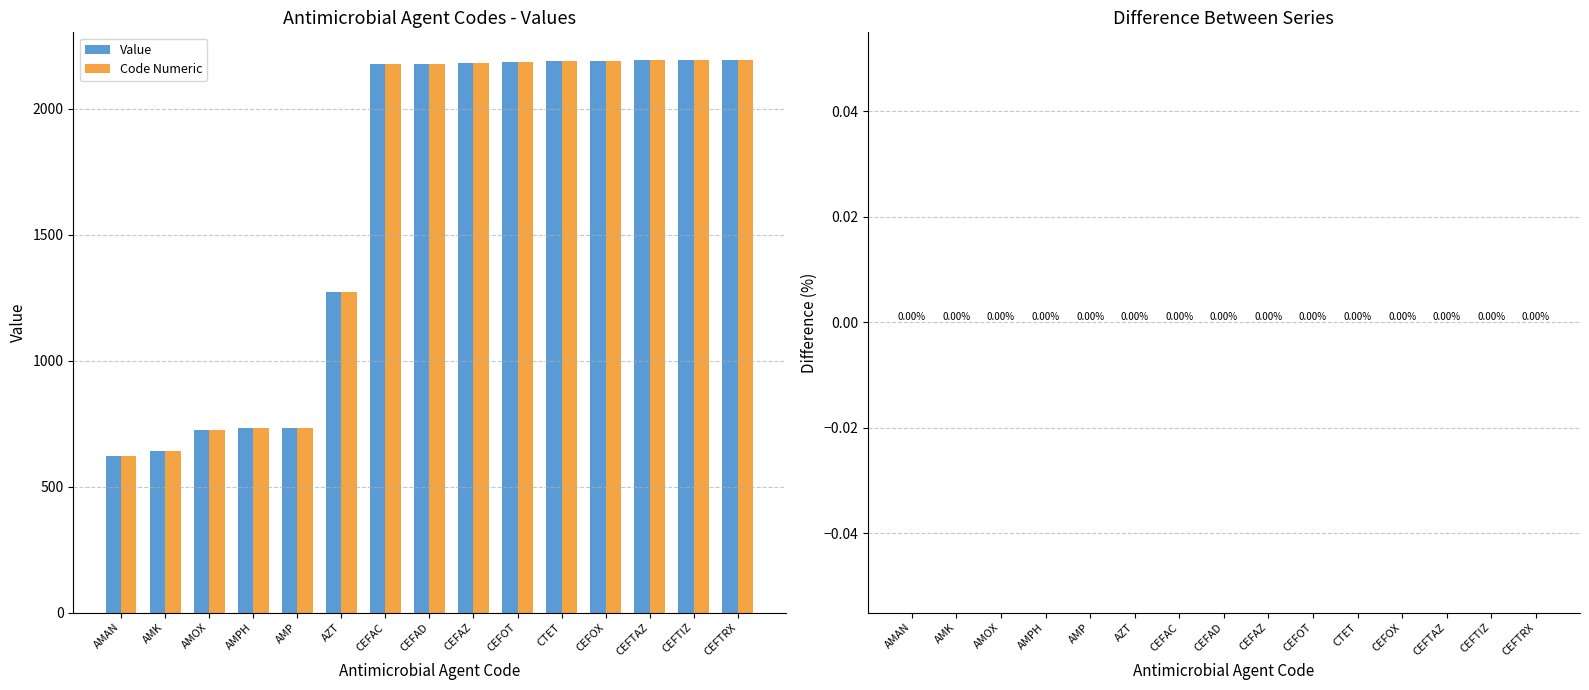

At which label is Value closest to 1406?

AZT